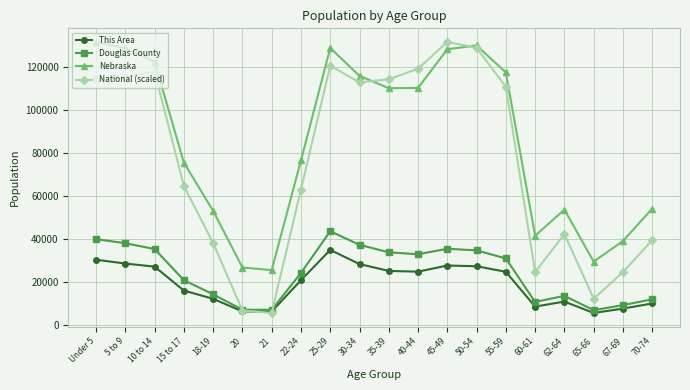

True or false: Nebraska and Douglas County cross at least once.

False